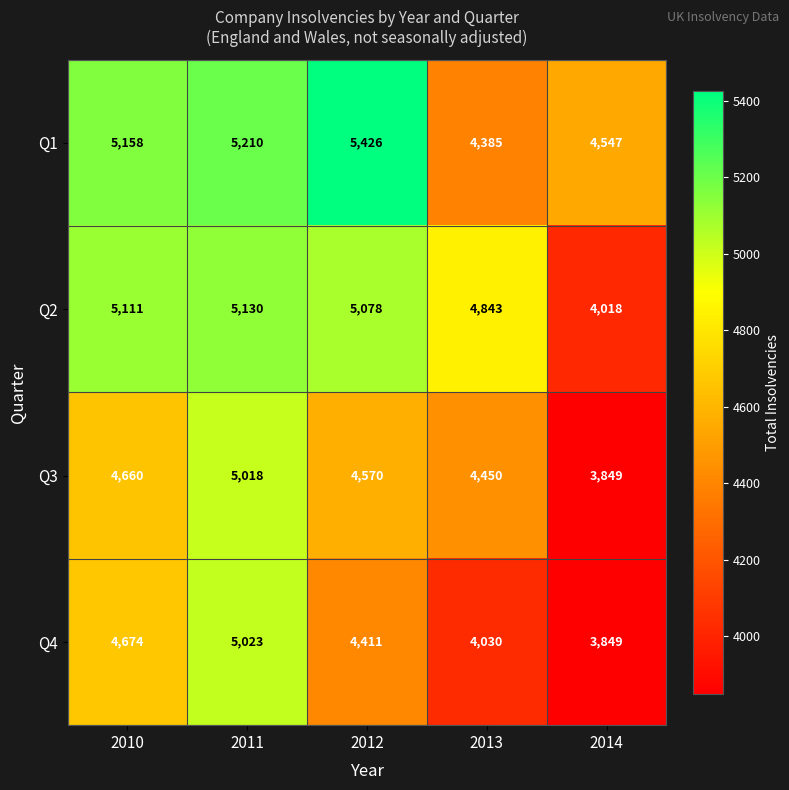

Reading left to right, what are all the values shown in this chart?

Q1: 5158	5210	5426	4385	4547
Q2: 5111	5130	5078	4843	4018
Q3: 4660	5018	4570	4450	3849
Q4: 4674	5023	4411	4030	3849